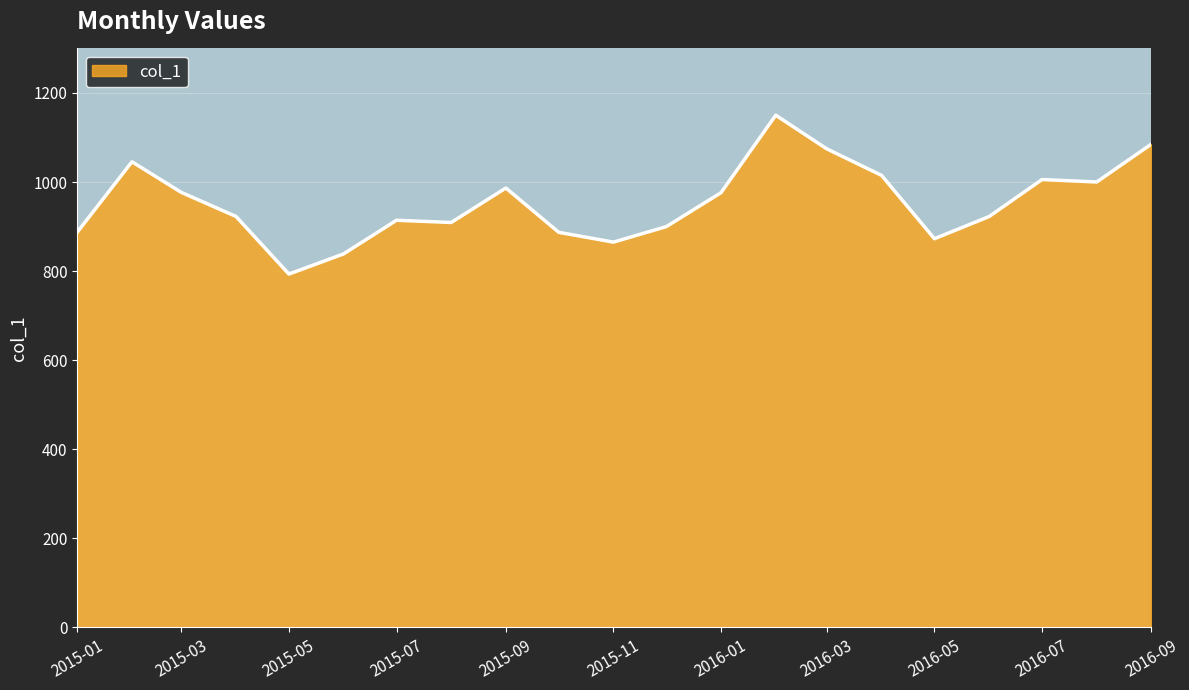

What is the greatest value displayed?

1150.1